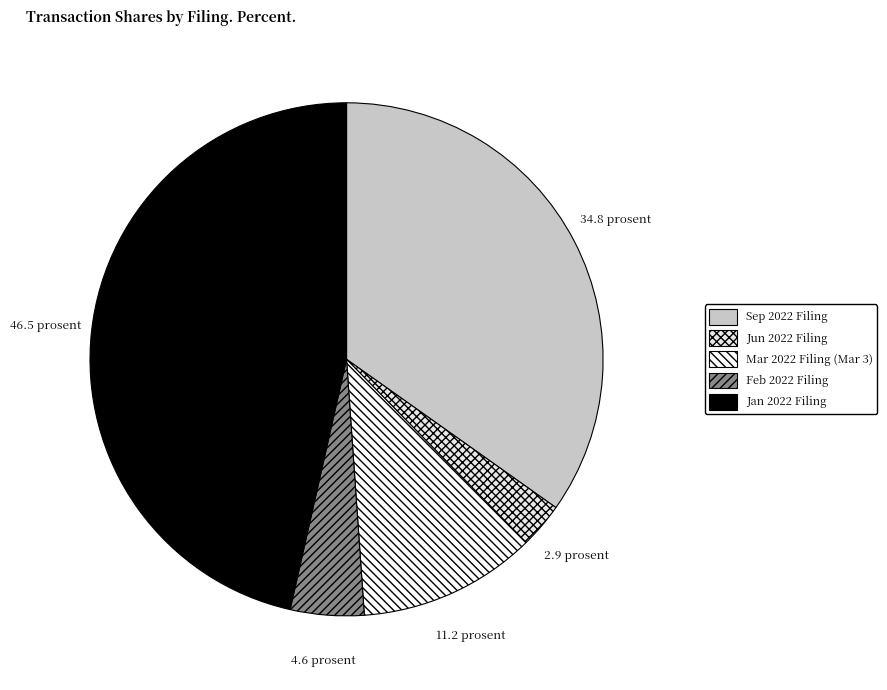

Count the number of slices in the pie.

5